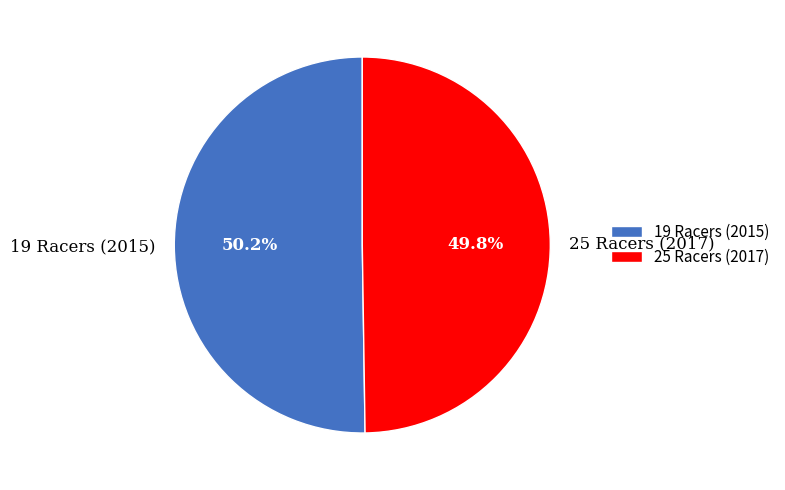

Approximately how many times larger is the value at 19 Racers (2015) compared to 25 Racers (2017)?

1.0